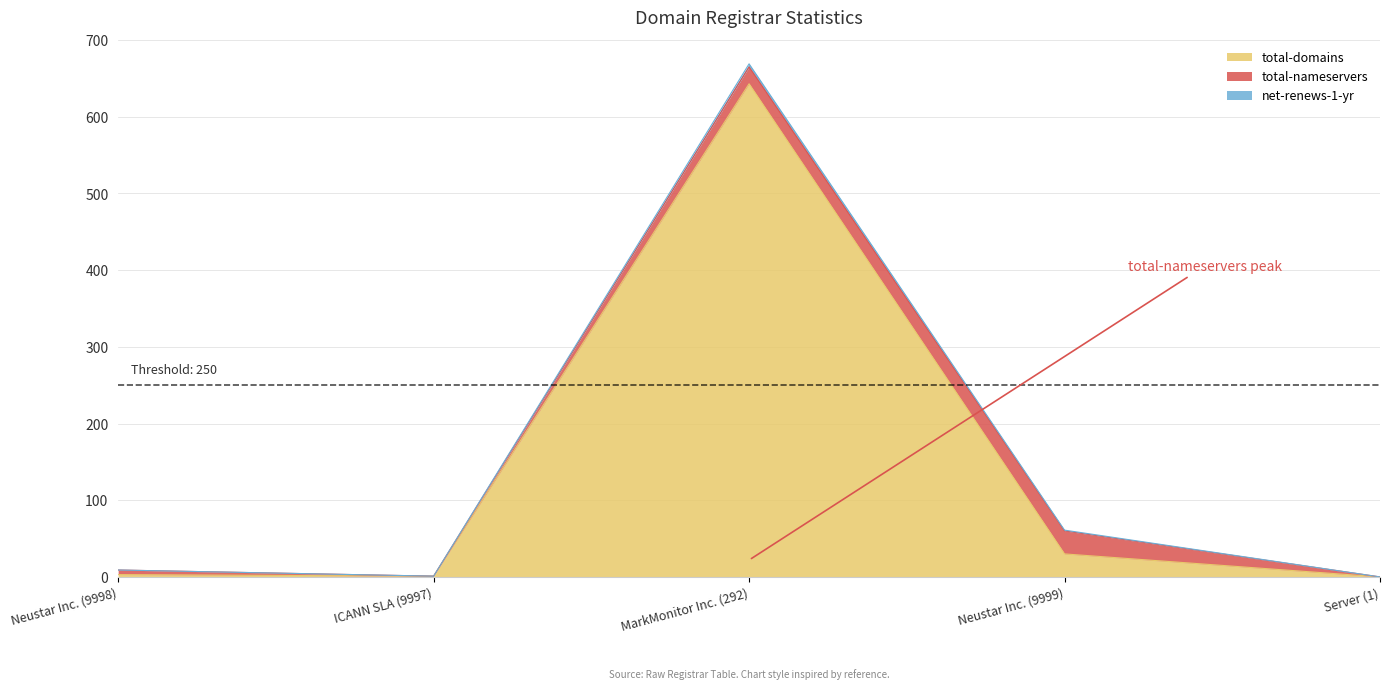

At which category is the sum across all series the highest?

MarkMonitor Inc. (292)